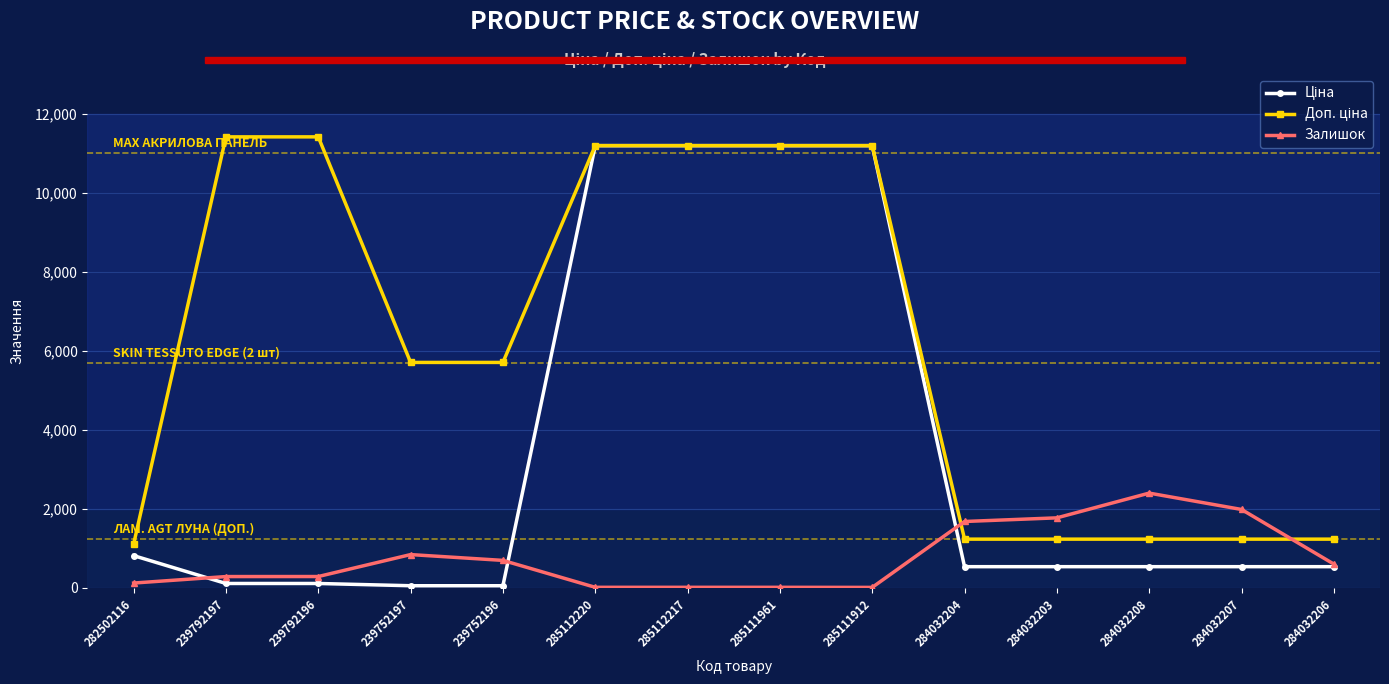

At how many categories does at least one series exceed 4214?

8